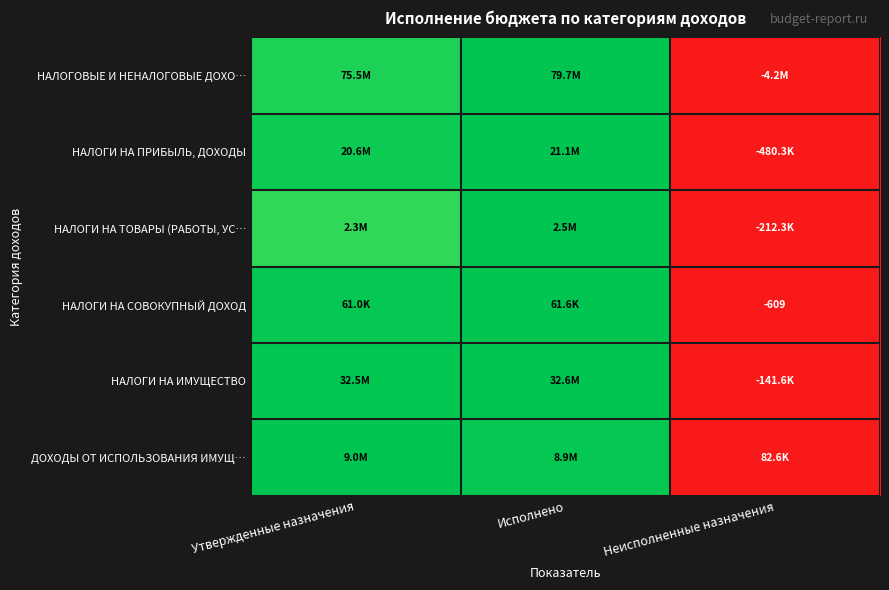

How many positive values does the НАЛОГИ НА ИМУЩЕСТВО series have?

2